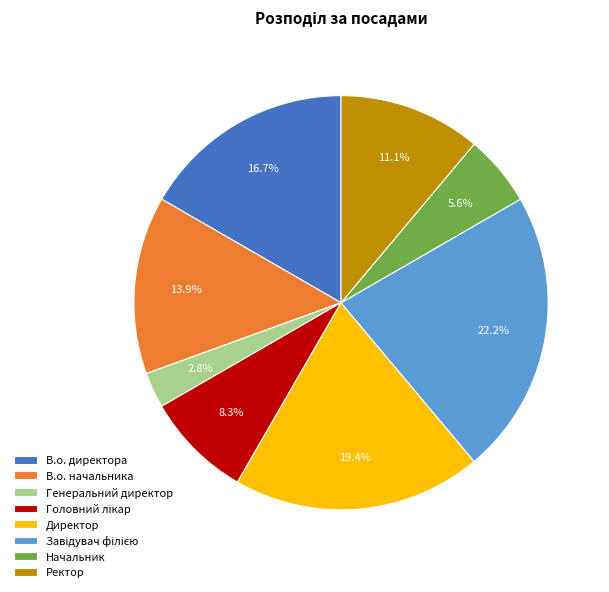

Is Директор the majority of the pie?

No